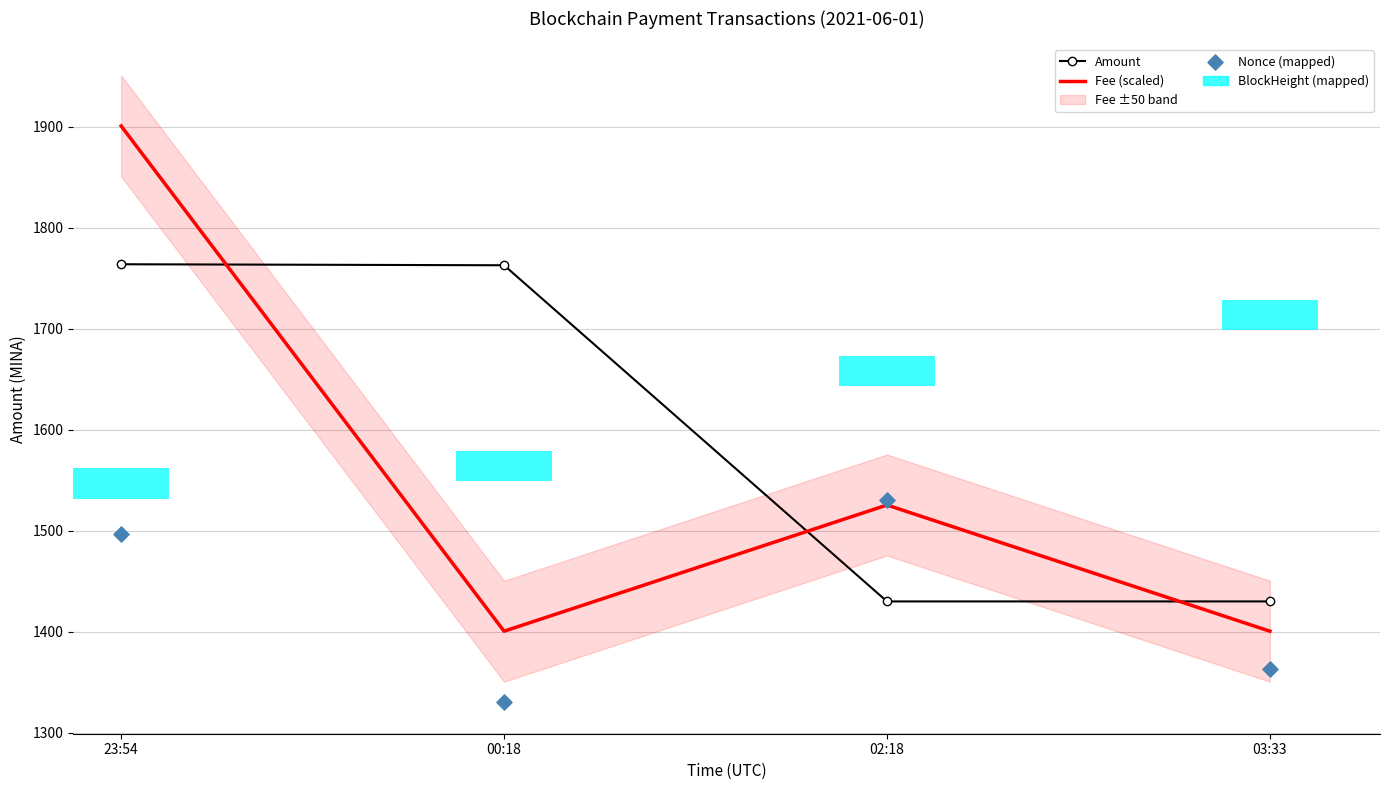

At which category is the sum across all series the highest?

23:54